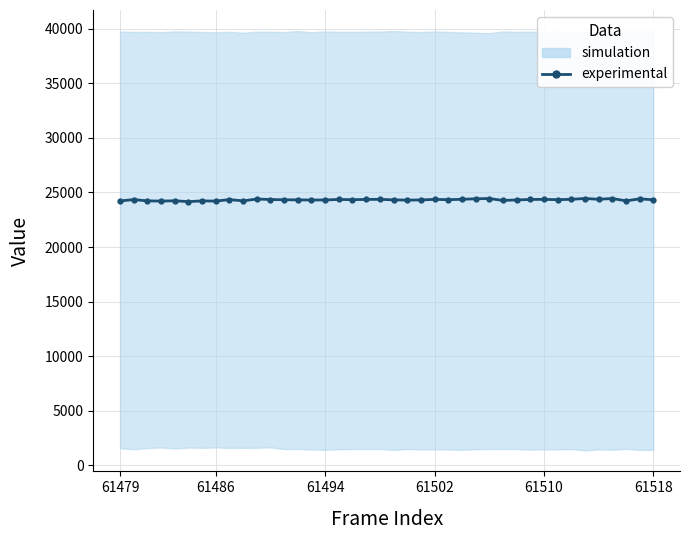

Between 35 and 36, which is larger?

36